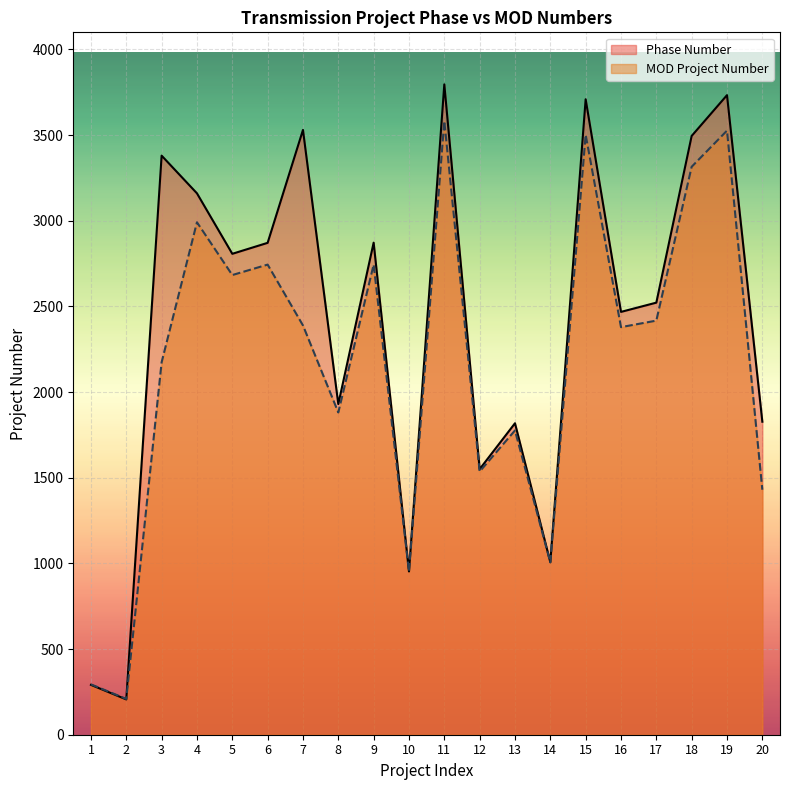

True or false: Phase Number and MOD Project Number intersect in this chart.

True